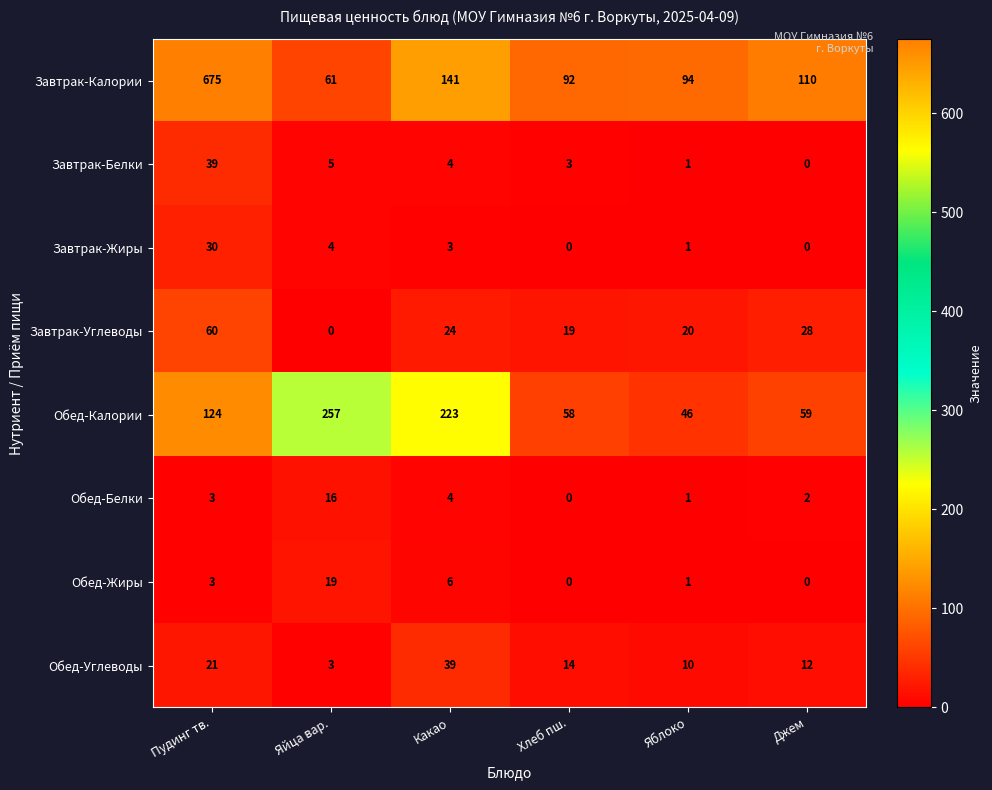

List the labels in order of Обед-Калории value, smallest first.

Яблоко, Хлеб пш., Джем, Пудинг тв., Какао, Яйца вар.